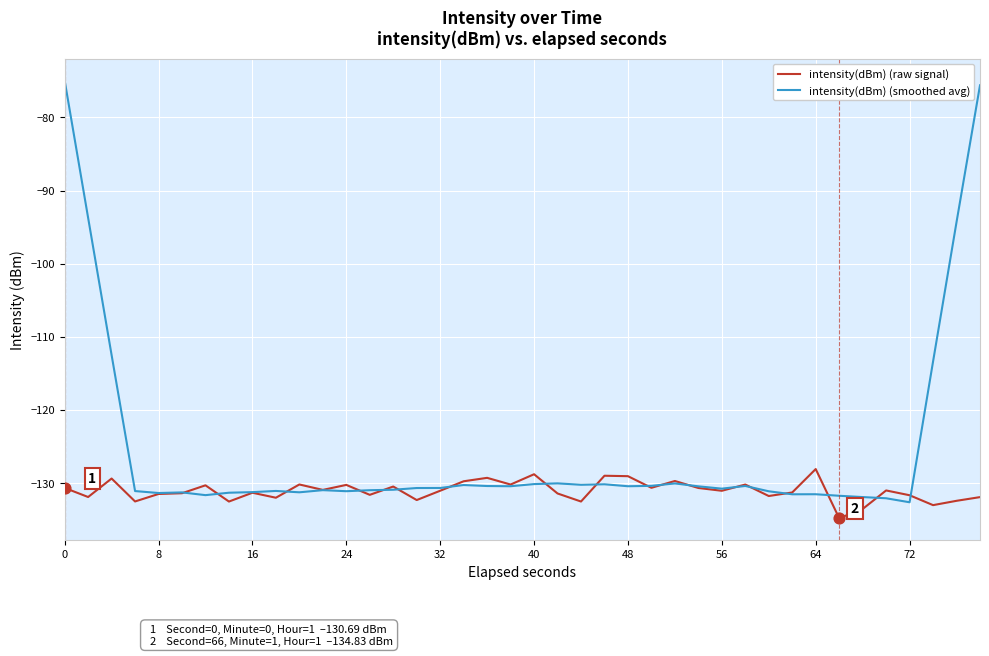

Which series has the widest spread of values?

intensity(dBm) (smoothed avg)